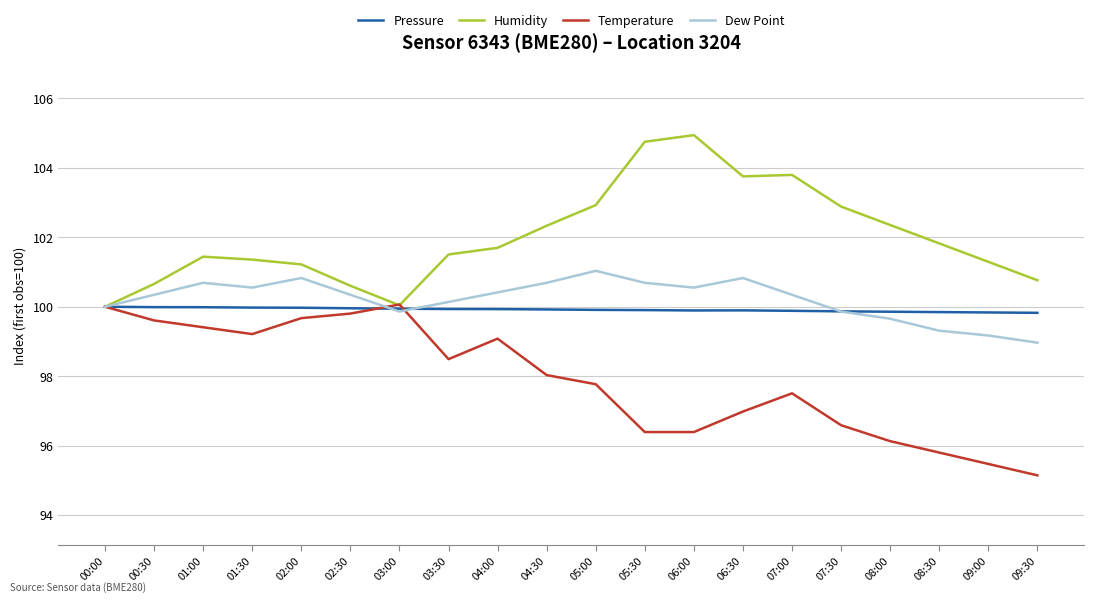

Read the Pressure value at 01:00.

100.0